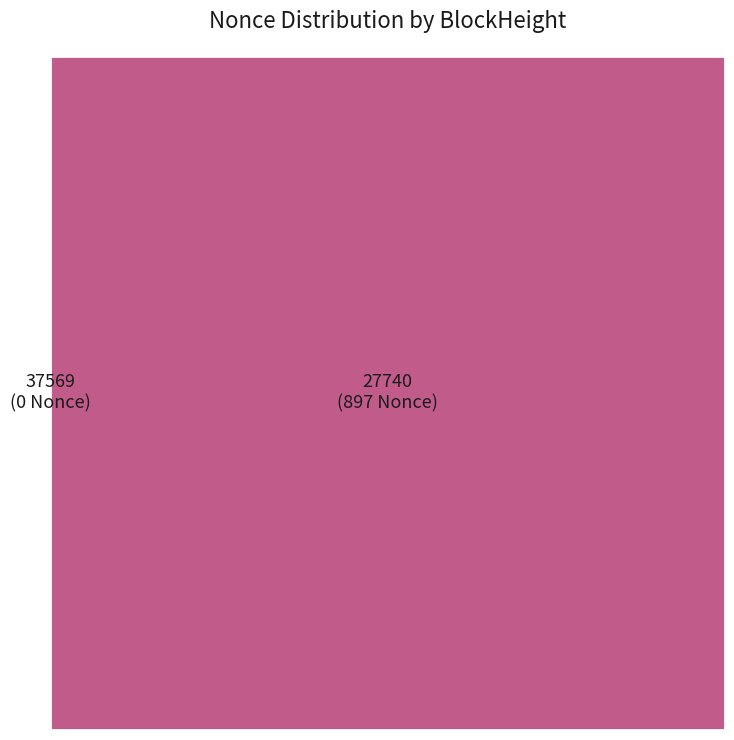

Is it true that 37569 is 1% of the pie?

False